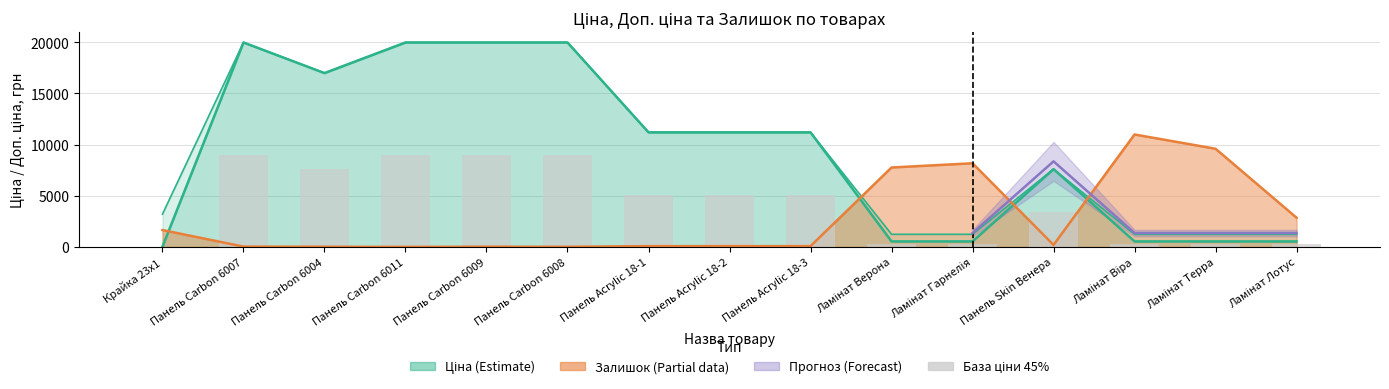

What is the minimum value shown in the chart?

14.4